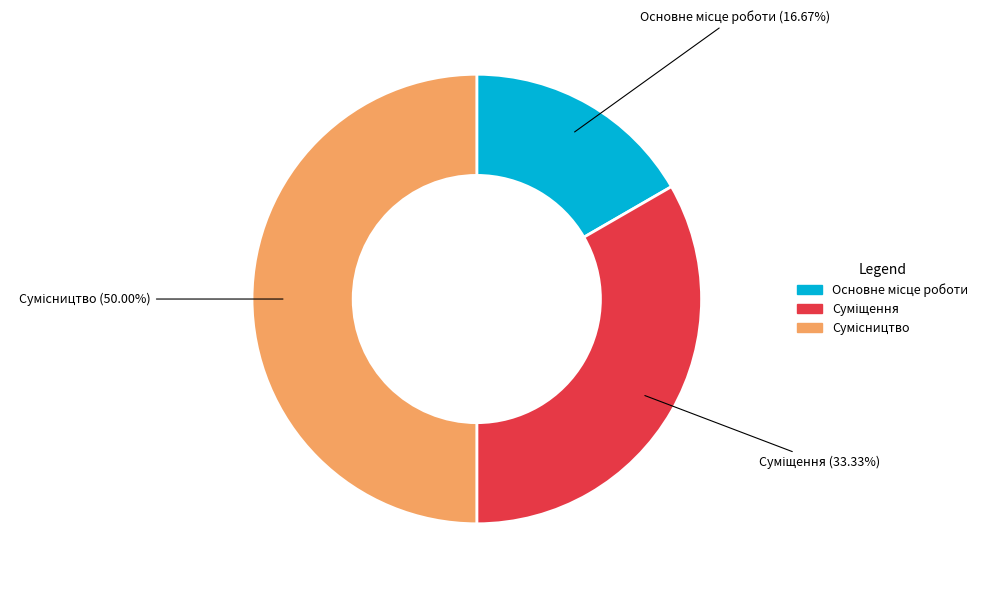

Does any single category account for the majority?

No